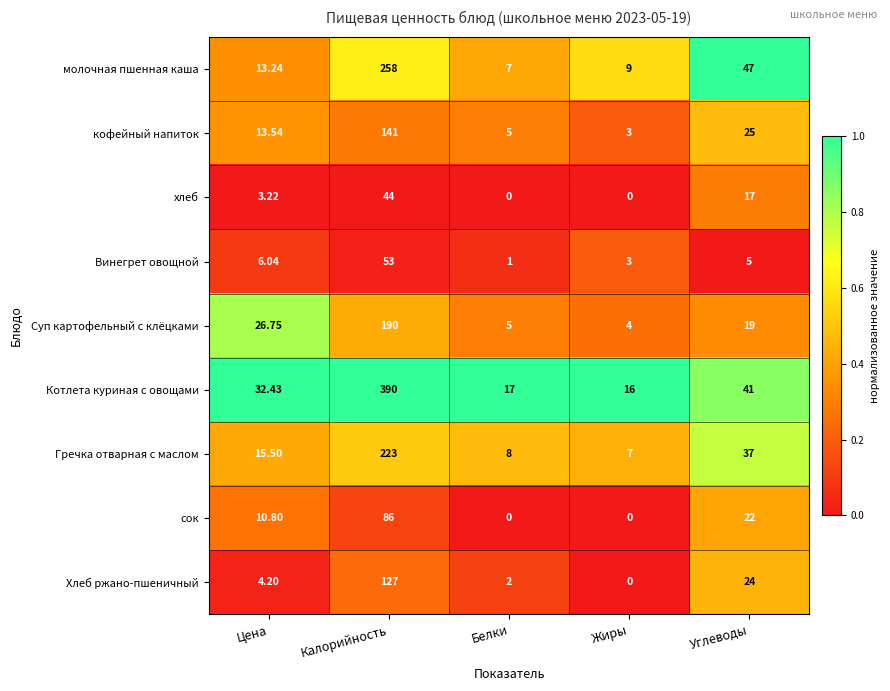

Which label corresponds to the largest value in the chart?

Калорийность